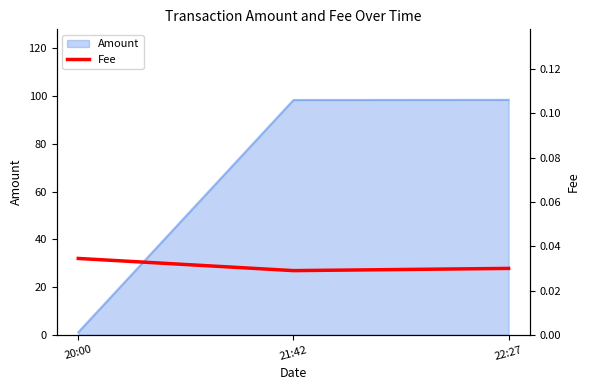

What is the maximum value for Amount?

98.5